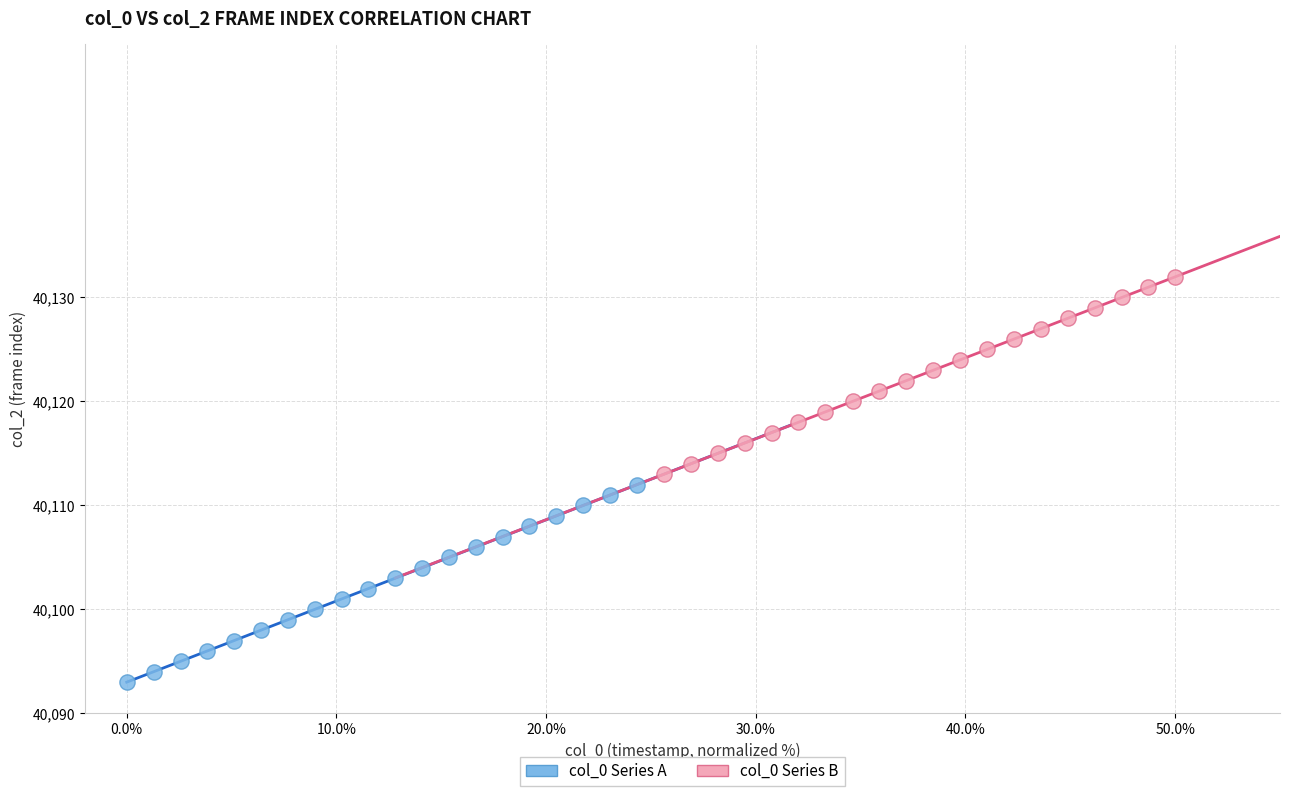

Which series contains the lowest Y value?

col_0 Series A